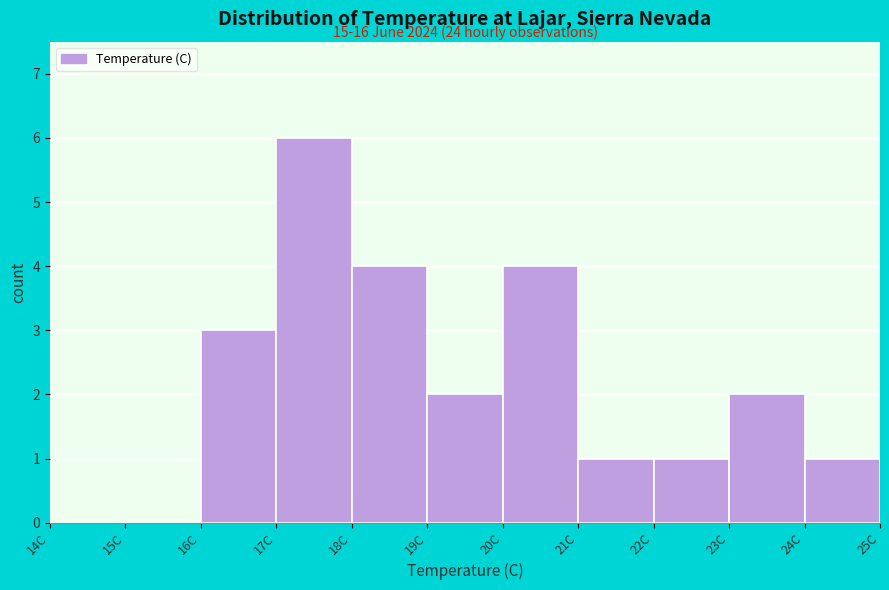

Which range on the x-axis has the tallest bar?

17 to 18